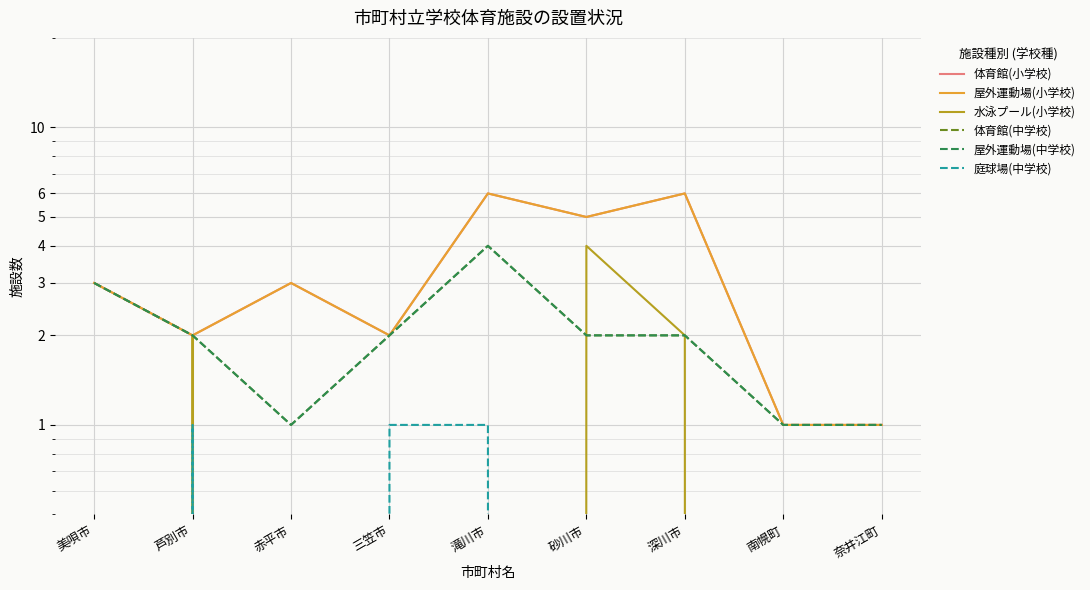

What is the total value across all series at 芦別市?

11